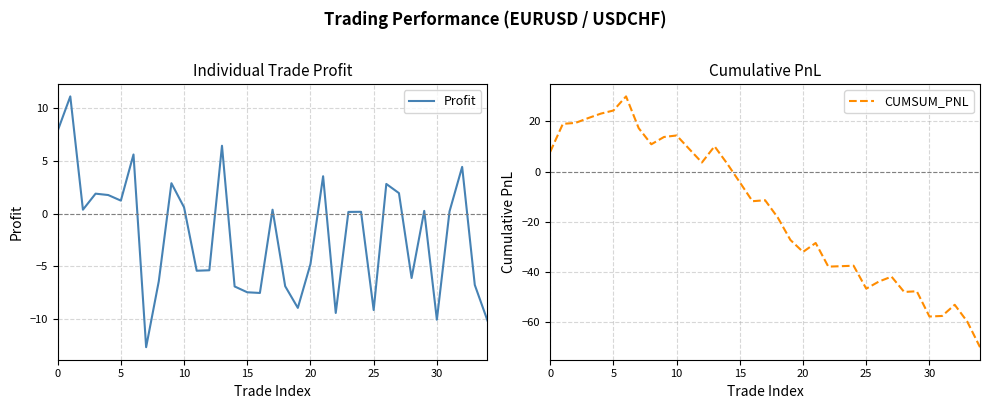

The value of CUMSUM_PNL at 17 is -11.4. True or false?

True